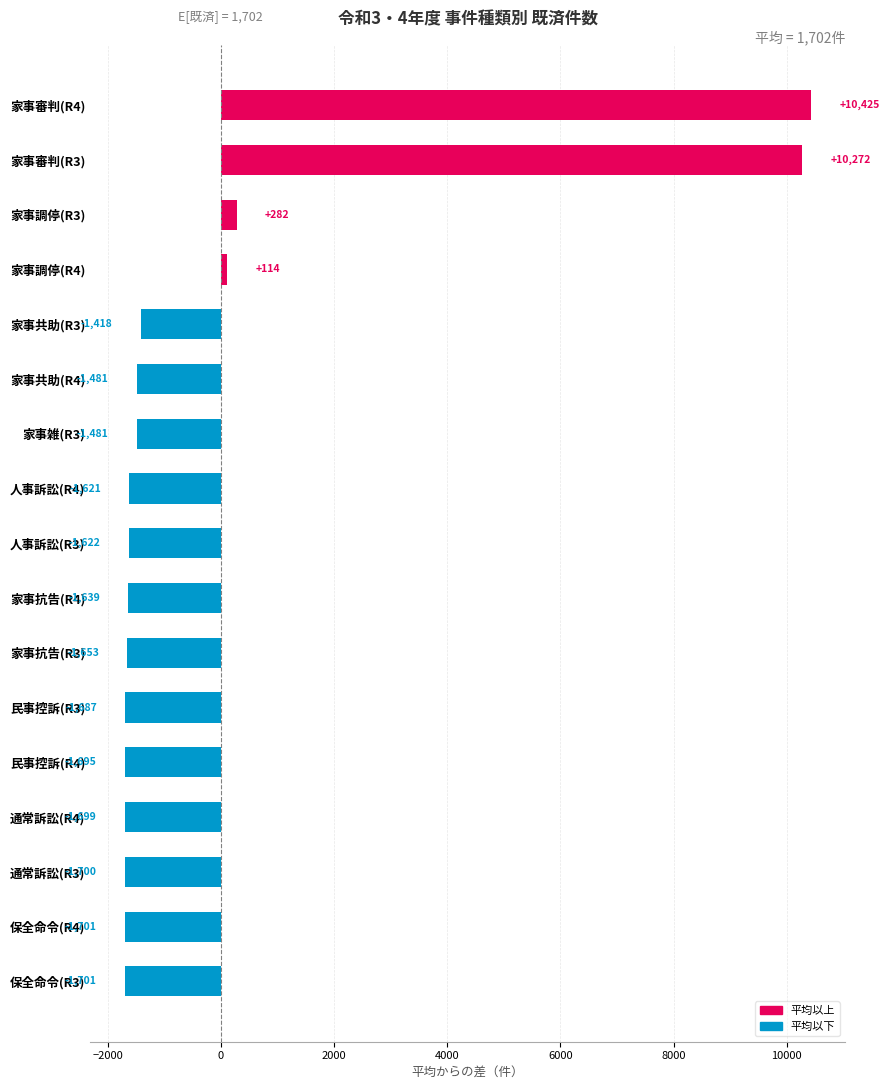

The chart shows a value of -2848.6 at 家事抗告(R4). True or false?

False